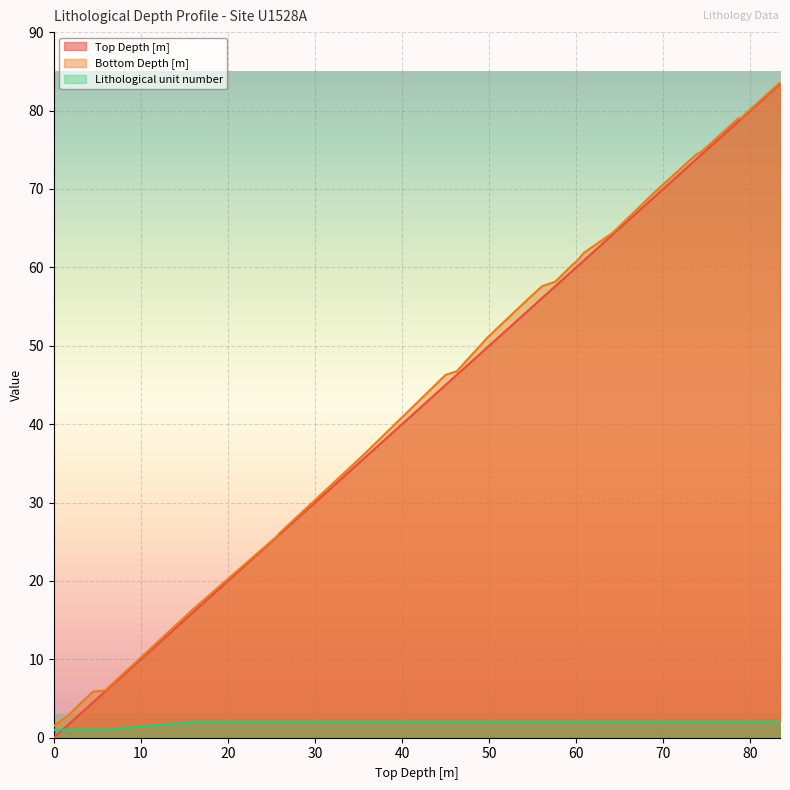

What is the label of the 17th point from the left?

60.16